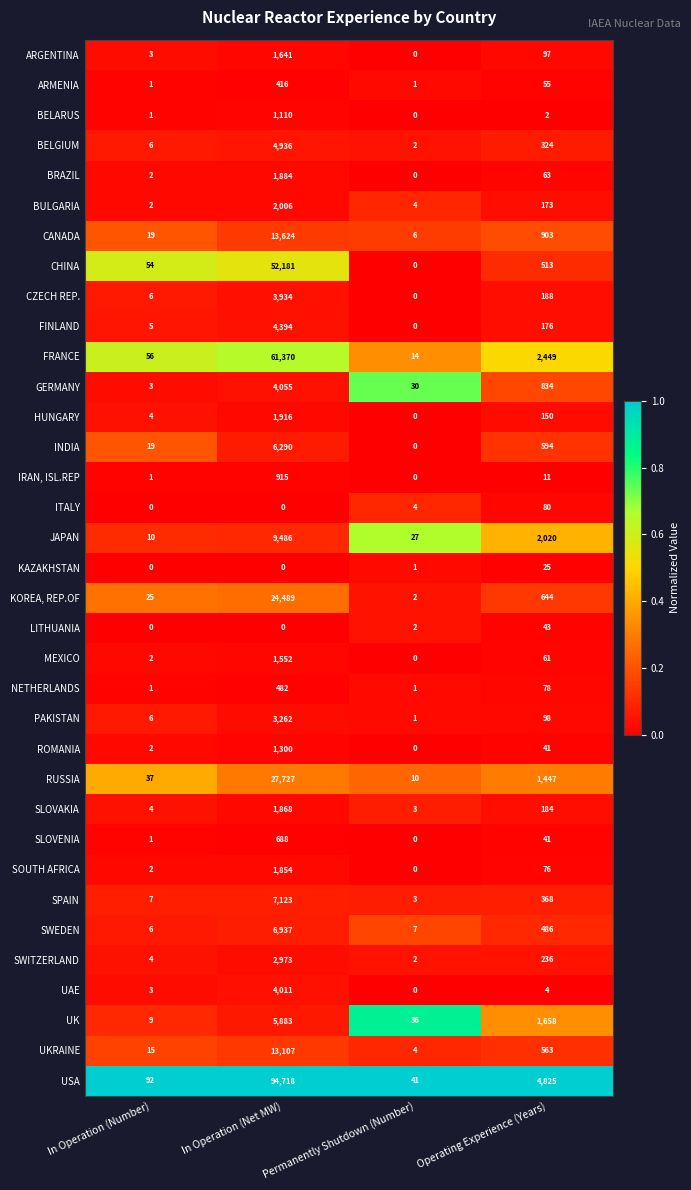

True or false: FINLAND has a value of 5 at In Operation (Number).

True